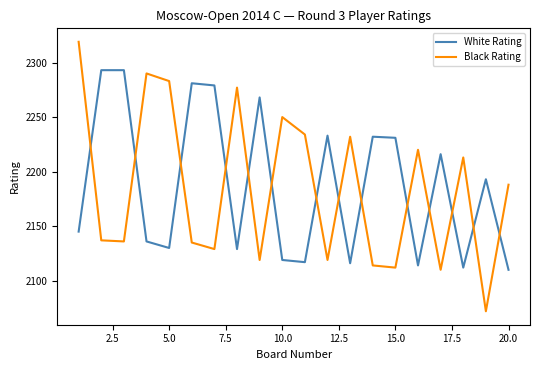

What is the difference between the maximum and minimum values in the Black Rating series?

247